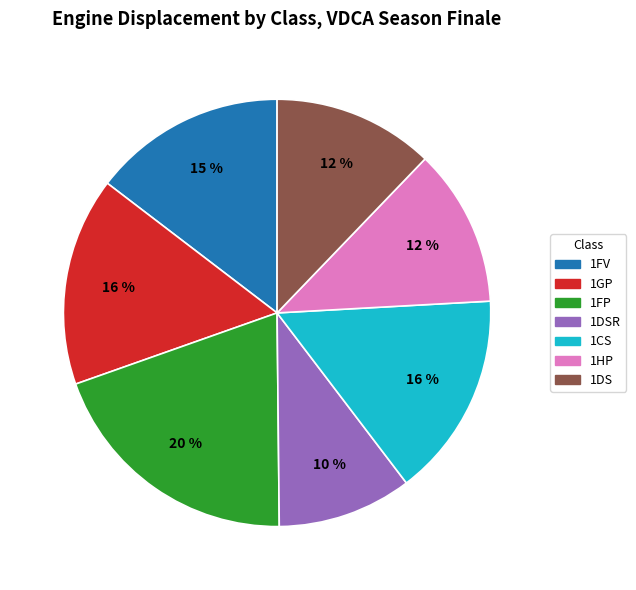

Does 1HP represent more than half of the total?

No